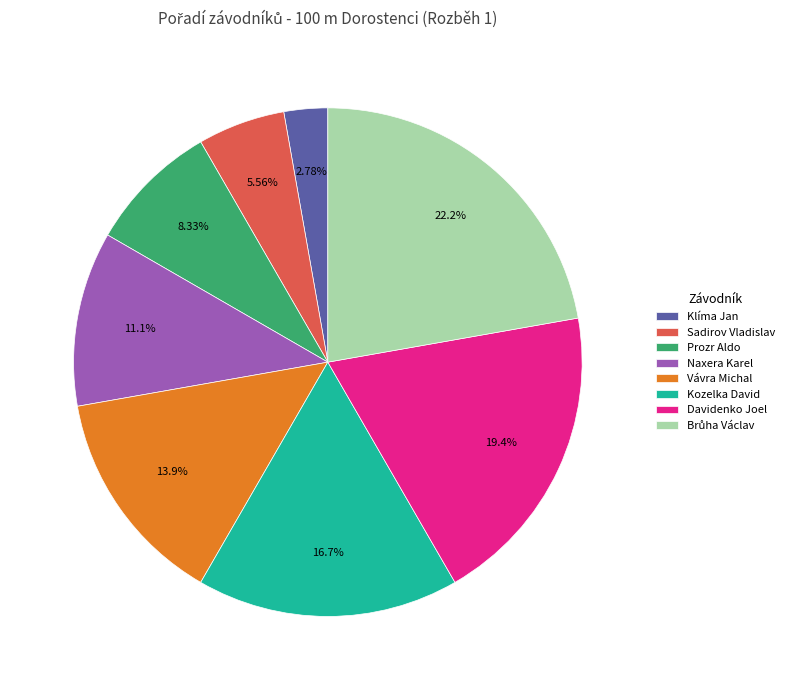

Which category has the smallest portion of the pie?

Klíma Jan